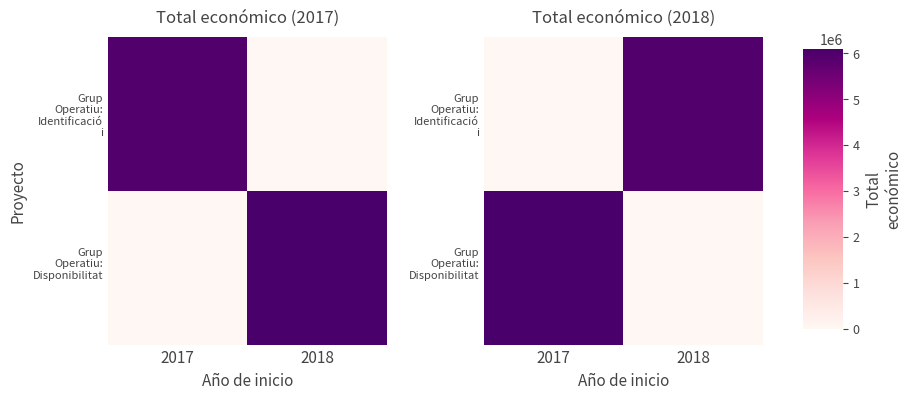

What is the average value of the Grup Operatiu: Disponibilitat series?

3048586